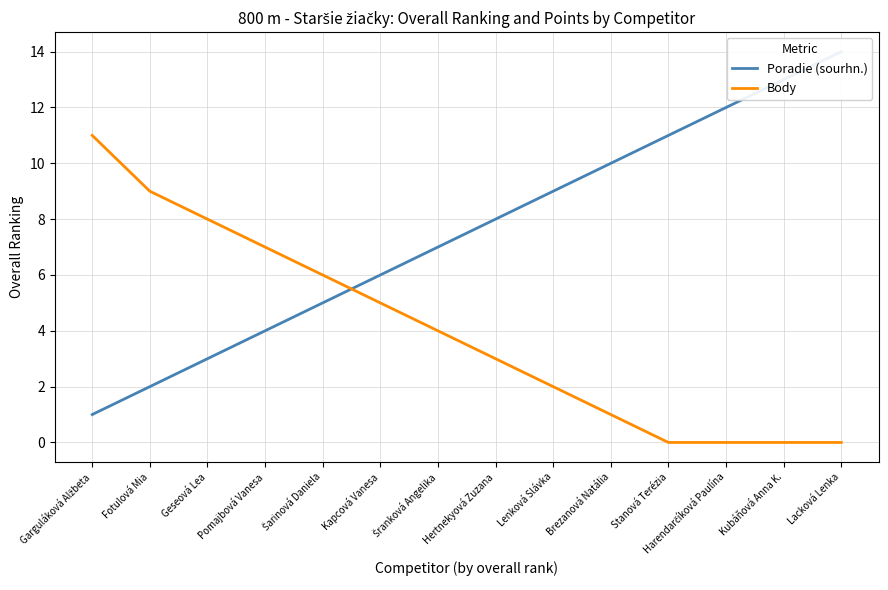

How many lines are shown in the chart?

2